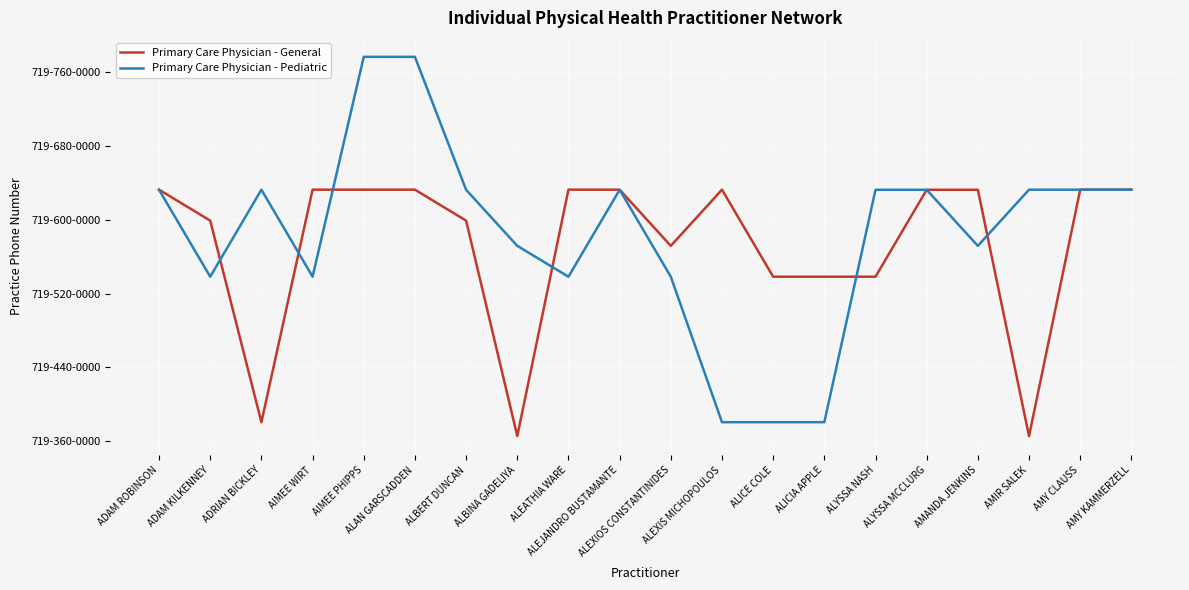

In Primary Care Physician - Pediatric, how many points are lower than both neighbors (excluding endpoints)?

4